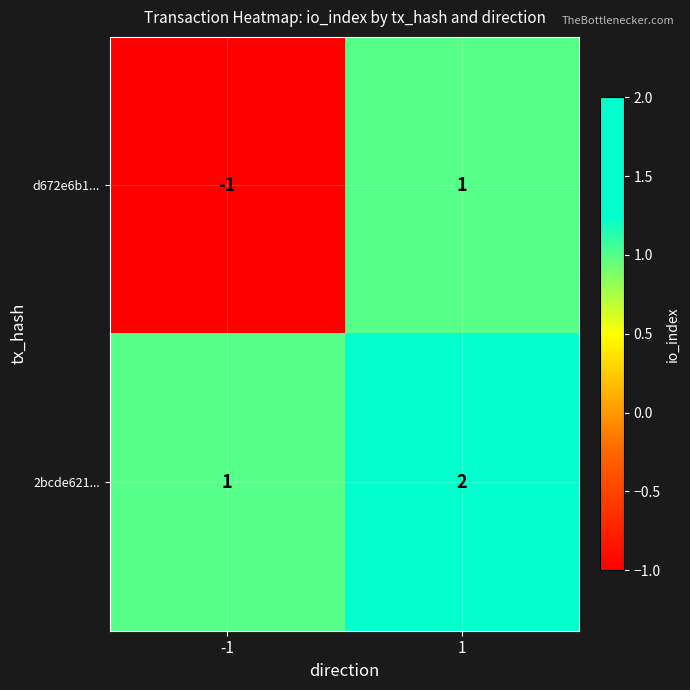

Which series has the largest total across all categories?

2bcde621...